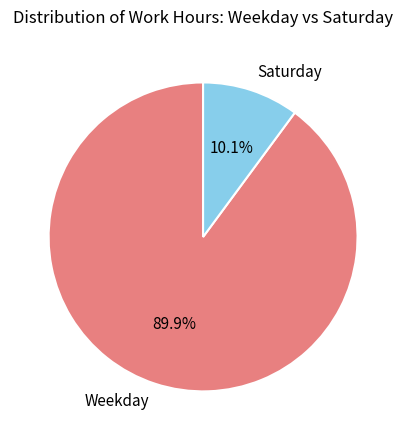

Count the number of slices in the pie.

2